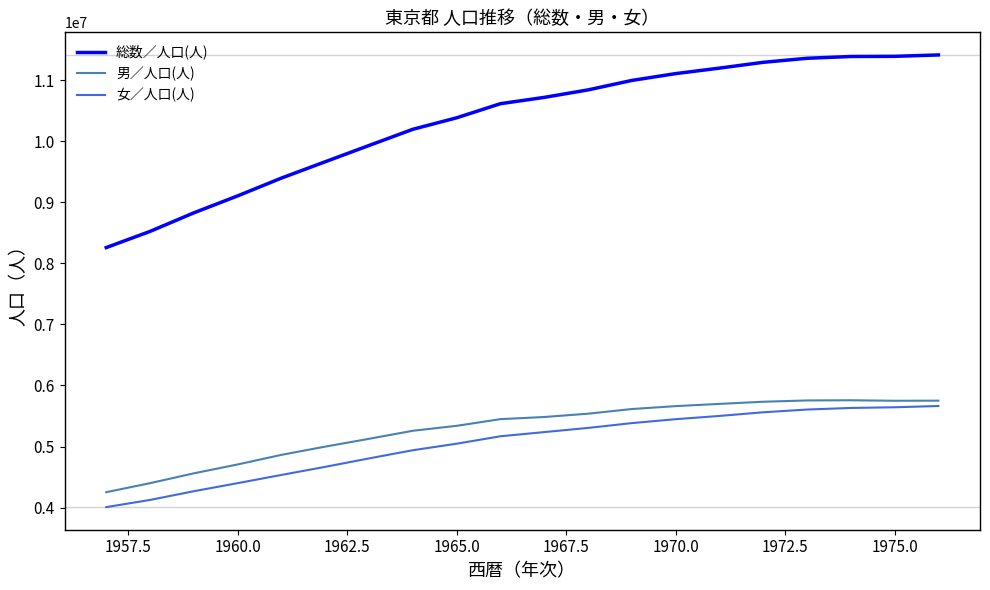

What is the greatest value displayed?

11415440